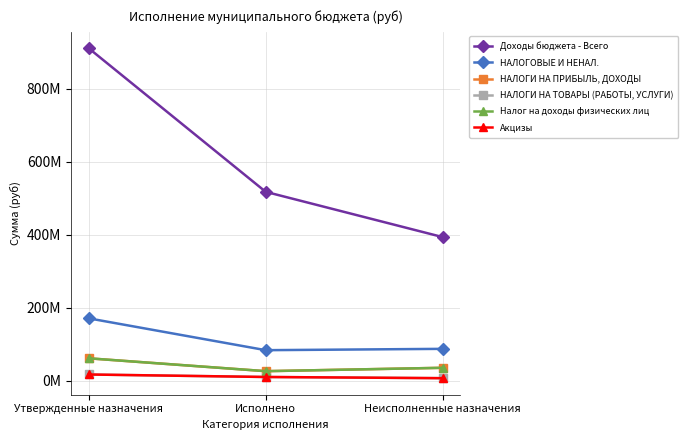

What is the value of the Акцизы point at the 1st from the left?

16914600.0